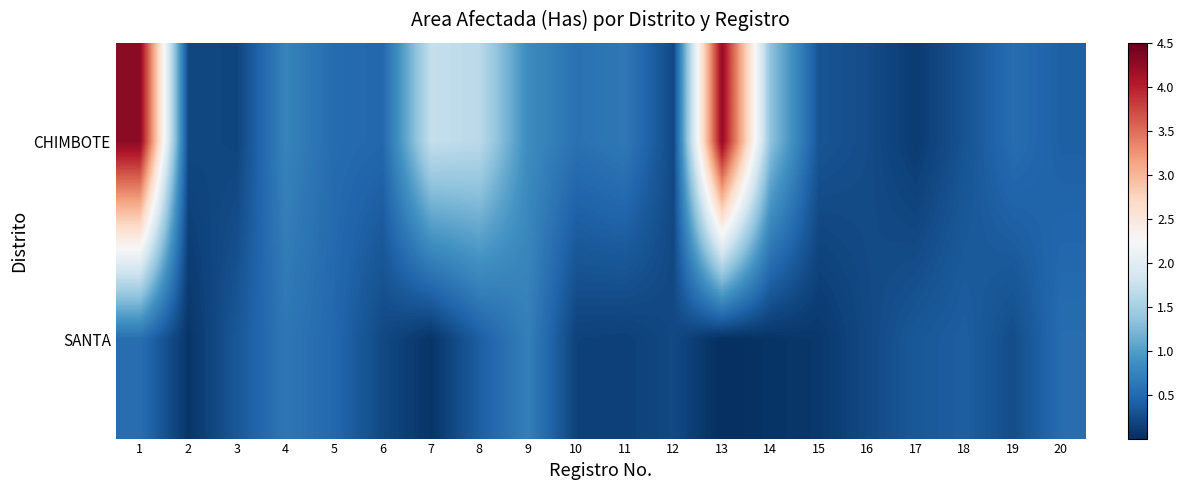

Reading left to right, list all the values displayed in this chart.

CHIMBOTE: 1=4.3	2=0.2	3=0.2	4=0.8	5=0.5	6=0.5	7=1.7	8=1.6	9=0.8	10=0.6	11=0.6	12=0.2	13=4.2	14=1.3	15=0.3	16=0.3	17=0.1	18=0.3	19=0.5	20=0.4
SANTA: 1=0.5	2=0.1	3=0.3	4=0.6	5=0.5	6=0.2	7=0.1	8=0.4	9=0.7	10=0.2	11=0.1	12=0.2	13=0.0	14=0.0	15=0.1	16=0.2	17=0.3	18=0.4	19=0.3	20=0.5